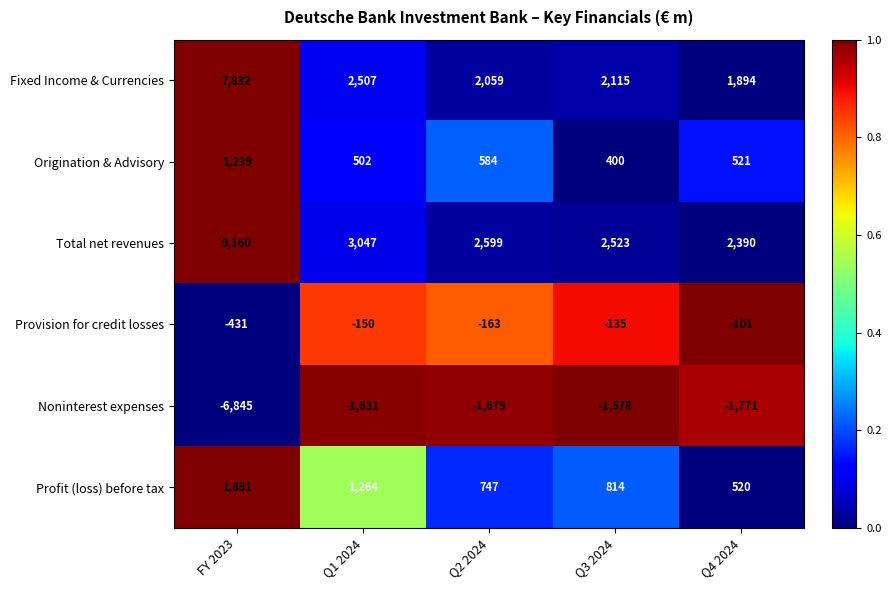

Which category has the lowest value across all series?

FY 2023